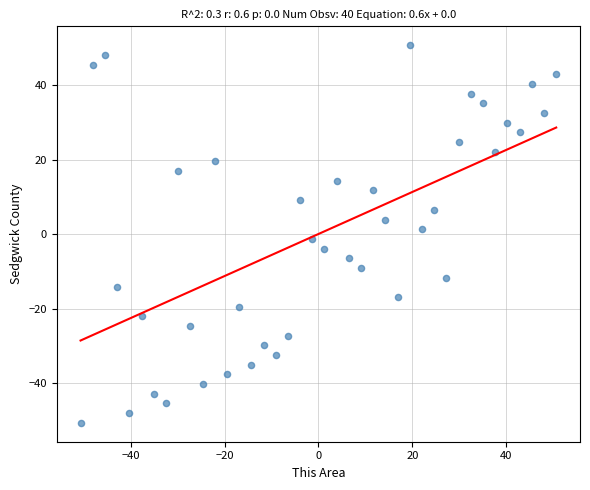

What is the range of X values (max minus min)?

101.4